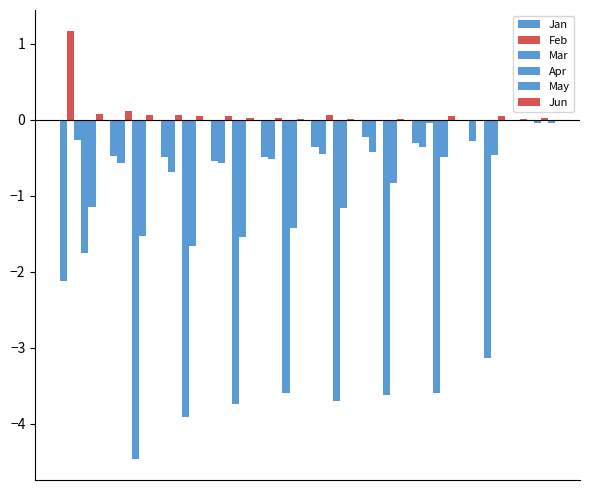

How many series are shown in this chart?

6